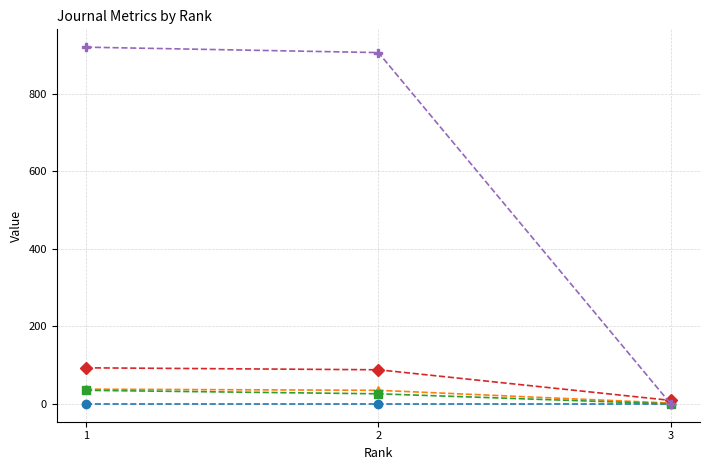

Is it true that Total Docs. (2007) equals 26 at 2?

True